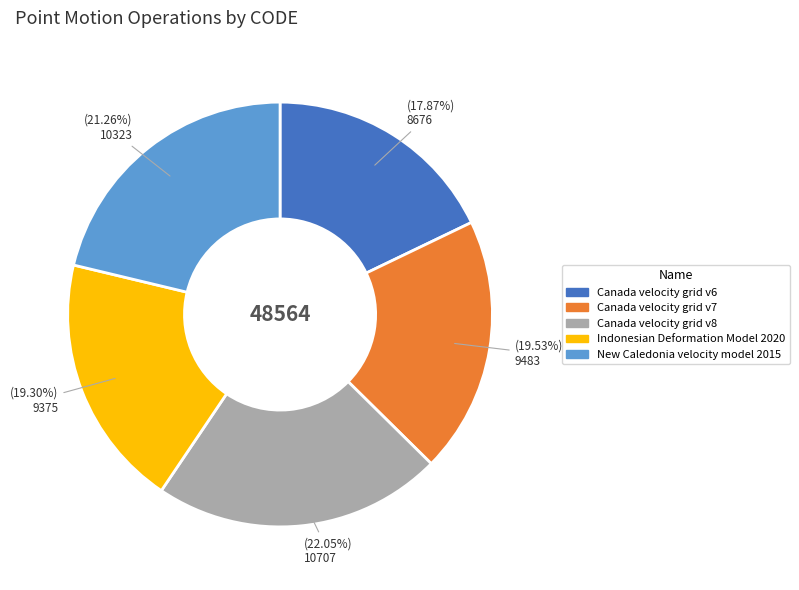

The Canada velocity grid v6 slice represents 28% of the pie. True or false?

False